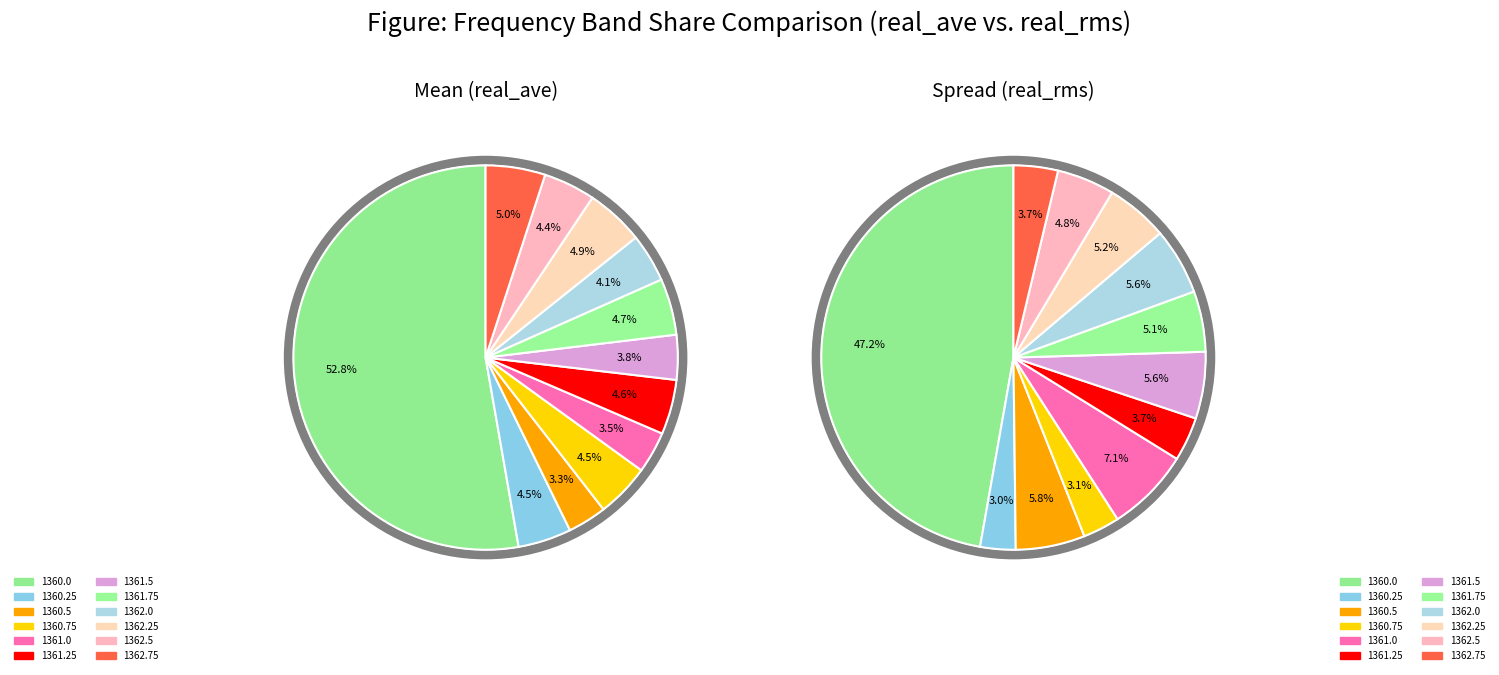

To the nearest percent, what is the average slice percentage?

8%